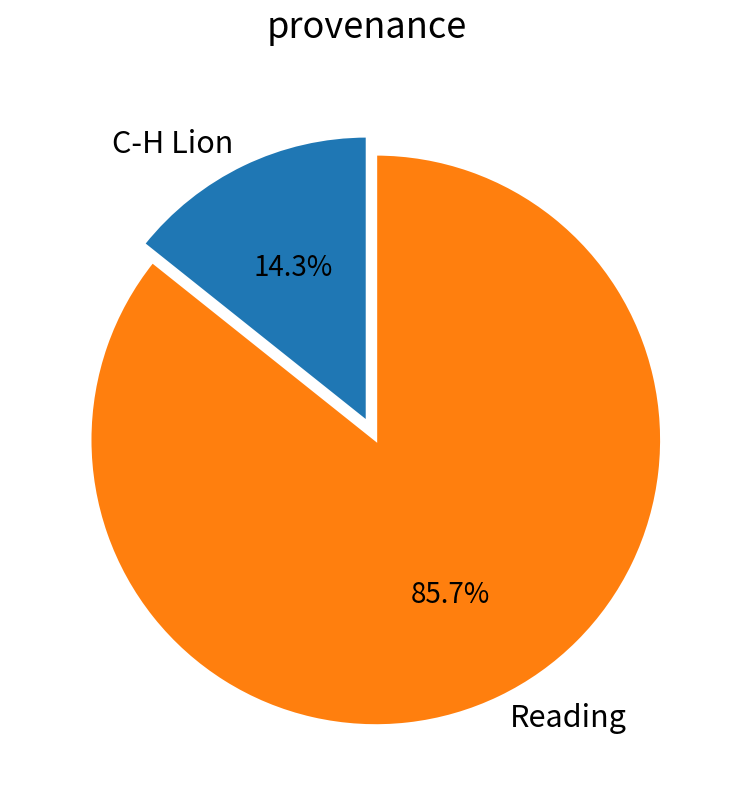

Is there any slice that represents more than half of the pie?

Yes